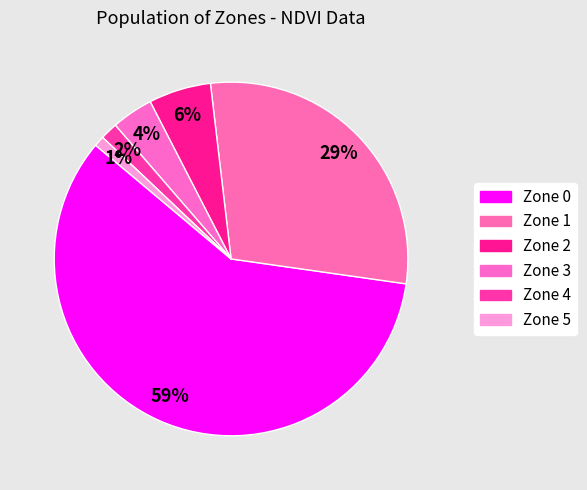

Which category has the smallest portion of the pie?

Zone 5